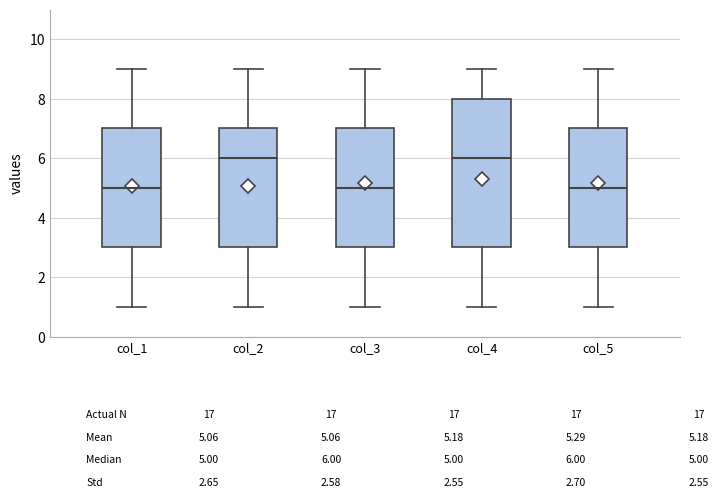

Where is the upper edge of the box for col_5 on the y-axis? The values are not printed on the chart, so give them approximately, as read against the axis.

7